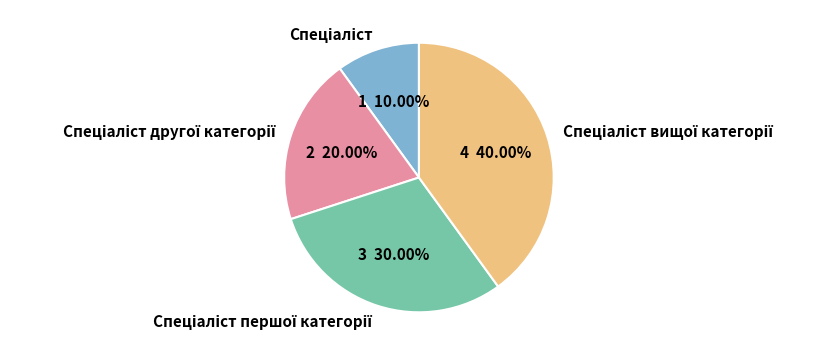

Is there a majority slice in this chart?

No